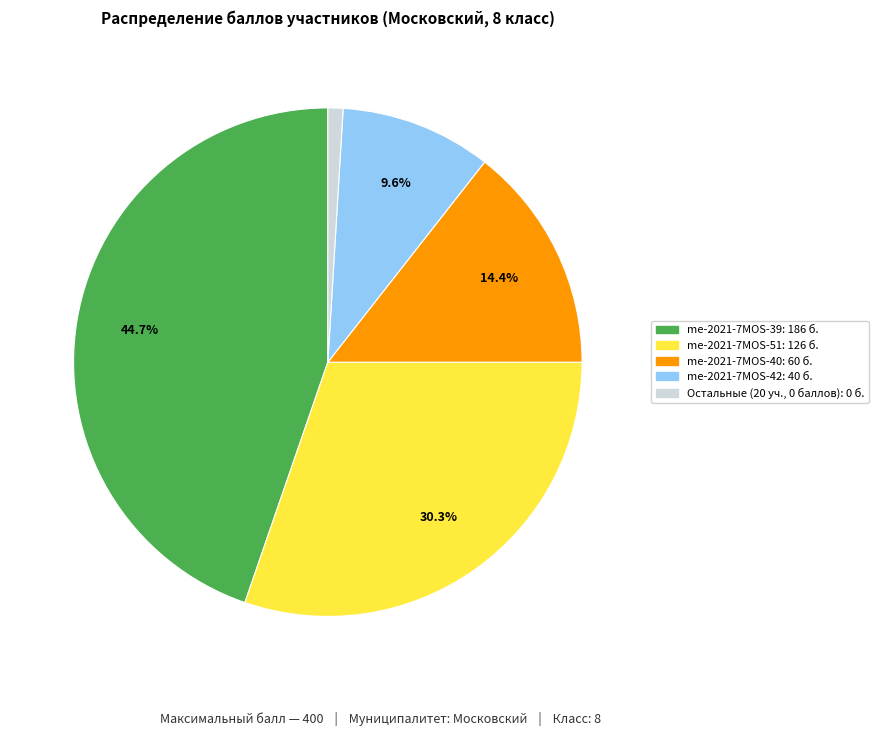

Is there any slice that represents more than half of the pie?

No